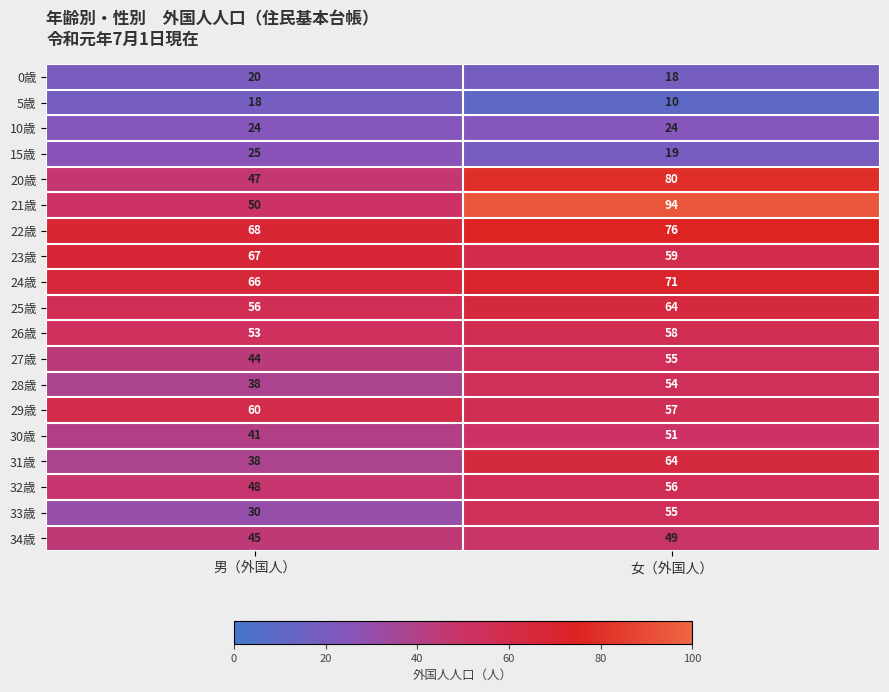

Is it true that 24歳 equals 66 at 男（外国人）?

True